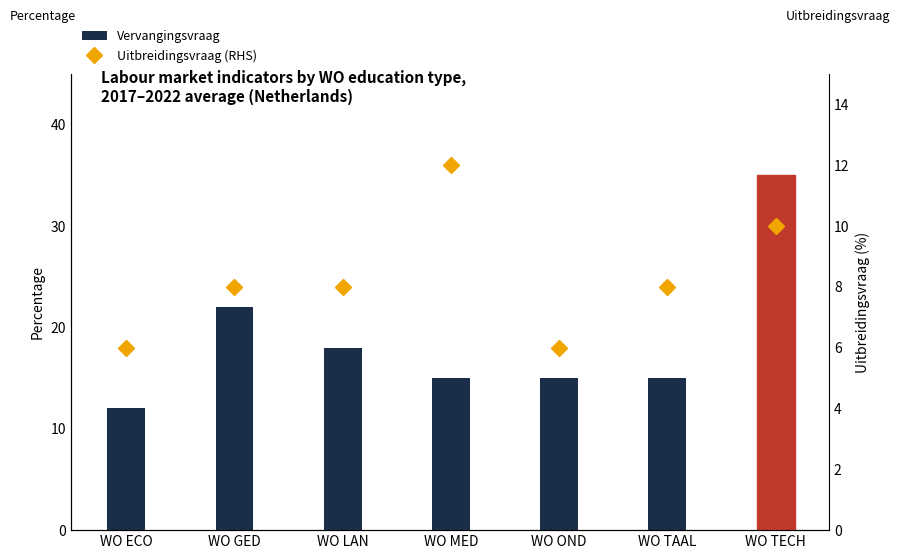

Reading left to right, what are all the values shown in this chart?

Vervangingsvraag: WO ECO=12	WO GED=22	WO LAN=18	WO MED=15	WO OND=15	WO TAAL=15	WO TECH=35
Uitbreidingsvraag (RHS): WO ECO=6	WO GED=8	WO LAN=8	WO MED=12	WO OND=6	WO TAAL=8	WO TECH=10